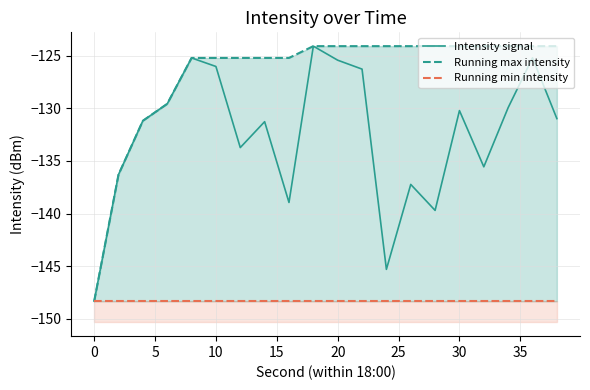

True or false: Intensity signal and Running min intensity cross at least once.

False